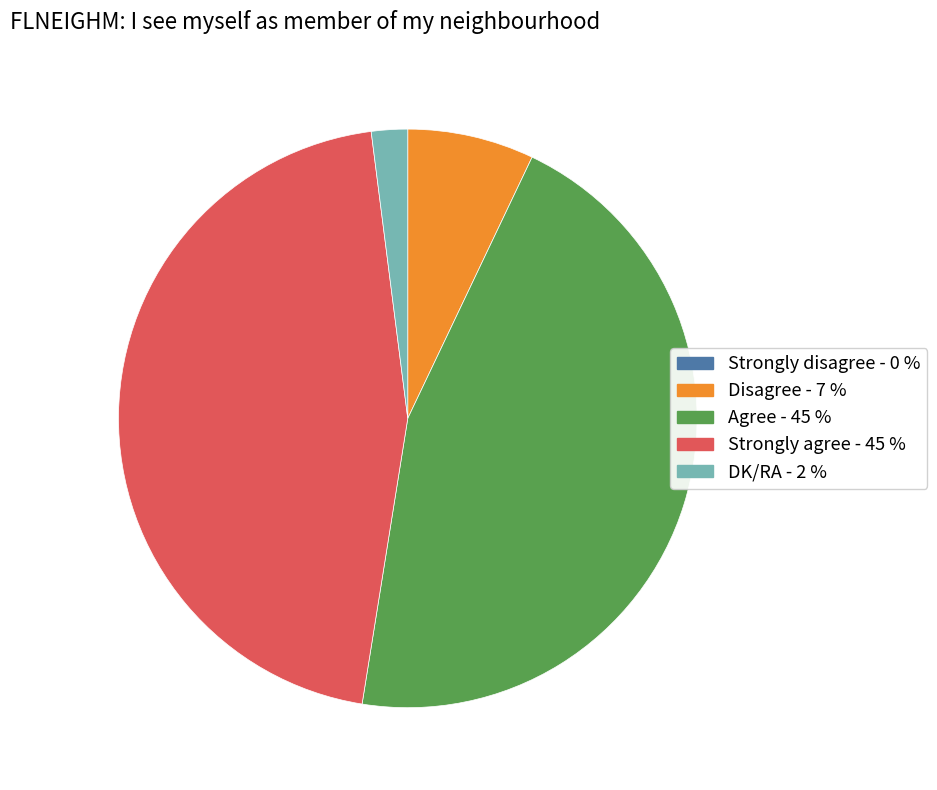

Does DK/RA represent more than half of the total?

No